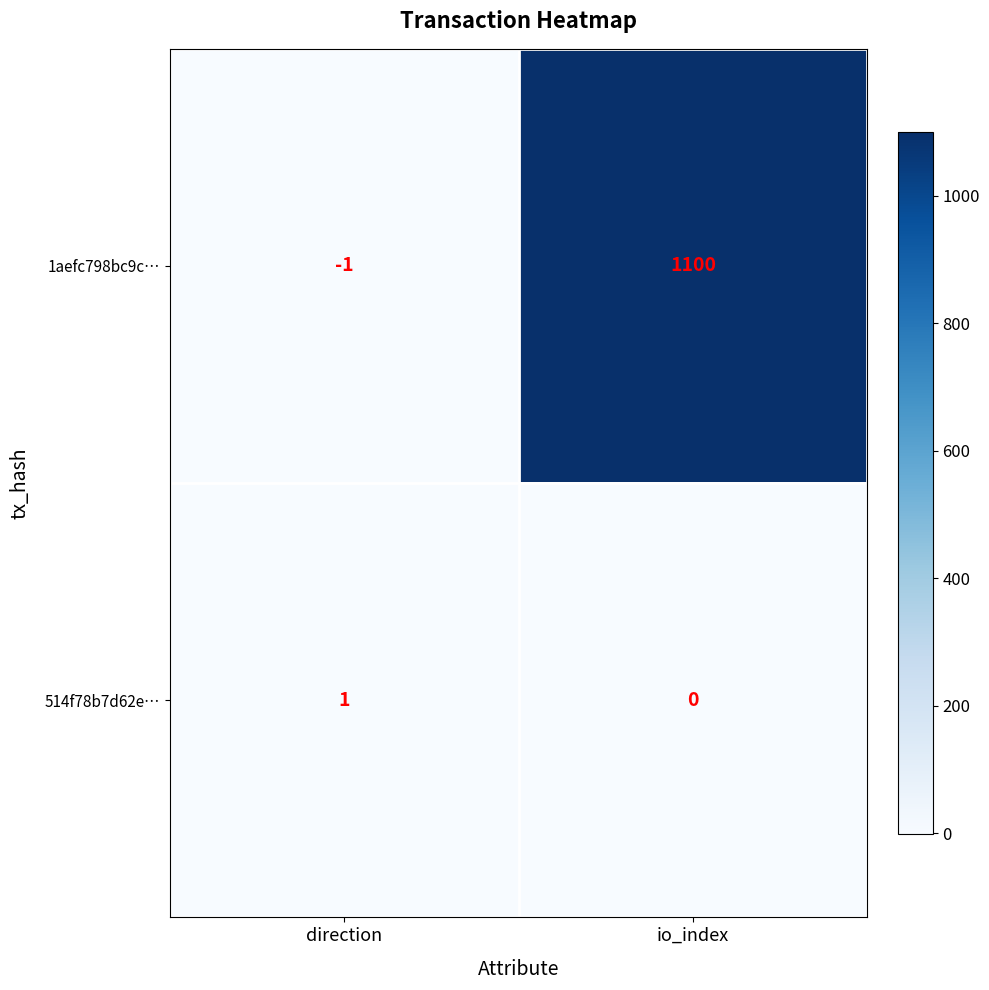

Reading left to right, extract all data points from this chart.

1aefc798bc9c…: direction=-1	io_index=1100
514f78b7d62e…: direction=1	io_index=0